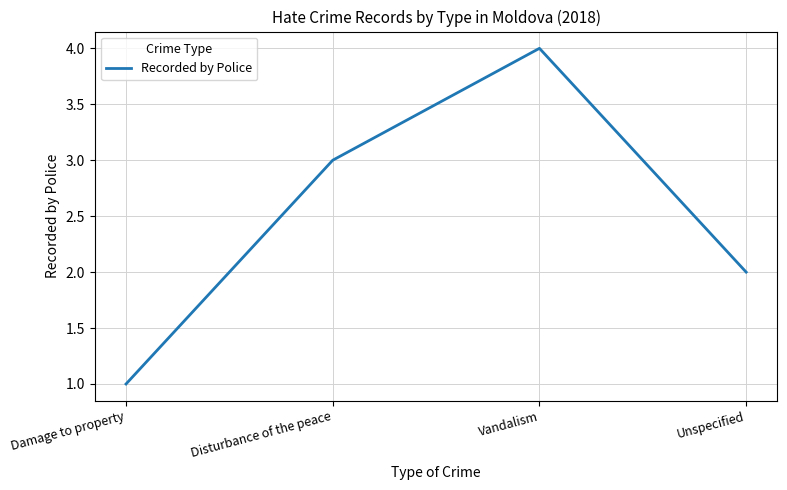

What is the change in value from Damage to property to Disturbance of the peace?

+2